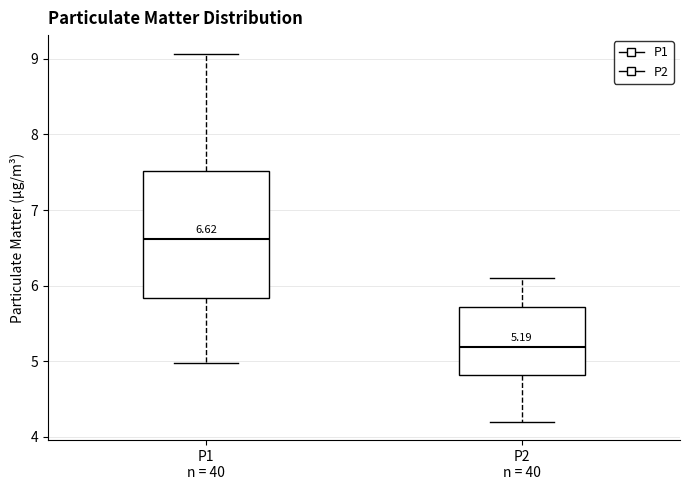

Which box's median line is the lowest?

P2 n = 40